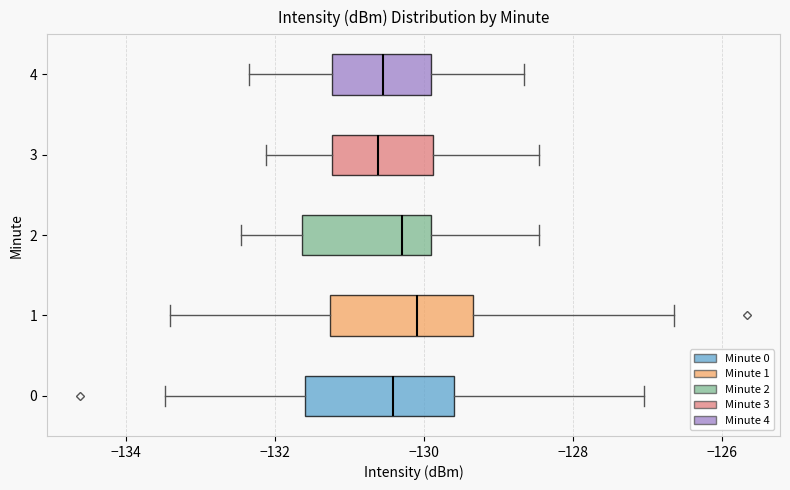

Reading bottom to top, transcribe this box plot: for each box, give where its median line is, the range the box spans, and where its two whiskers end, as read against the x-axis. The values are not printed on the chart, so give them approximately, as read against the axis.

0: median -130.4, box -131.6 to -129.6, whiskers -133.4 to -127.0
1: median -130.0, box -131.2 to -129.4, whiskers -133.4 to -126.6
2: median -130.2, box -131.6 to -130.0, whiskers -132.4 to -128.4
3: median -130.6, box -131.2 to -129.8, whiskers -132.2 to -128.4
4: median -130.6, box -131.2 to -130.0, whiskers -132.4 to -128.6